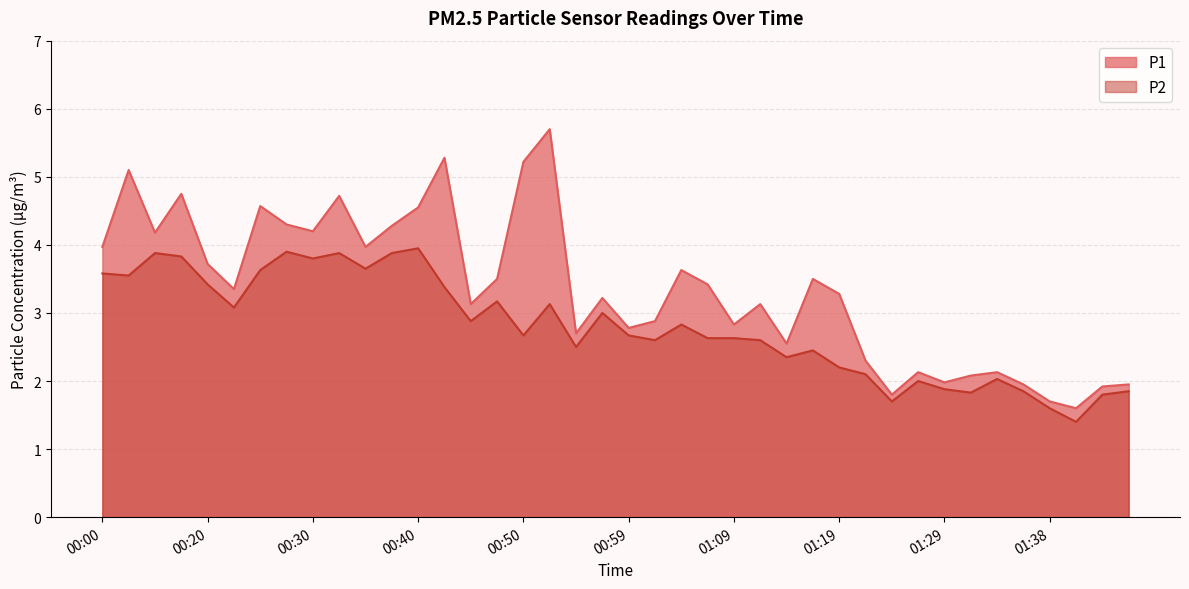

Where is the first local maximum for P2?

00:05